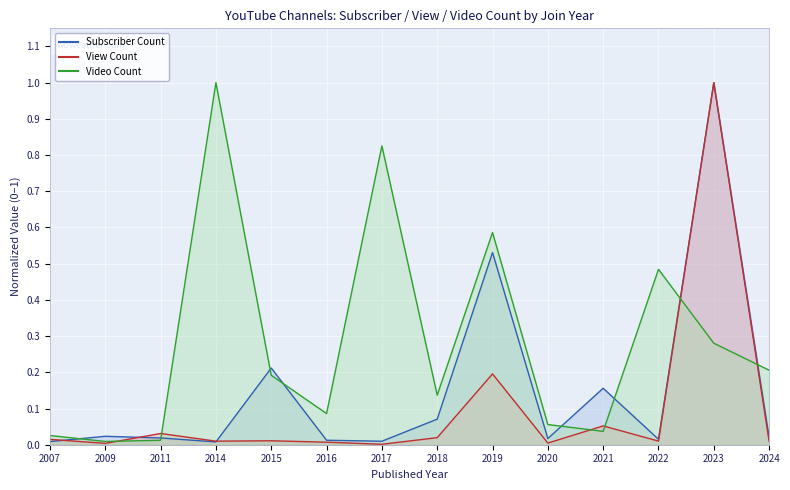

What is the maximum value for Video Count?

1.0